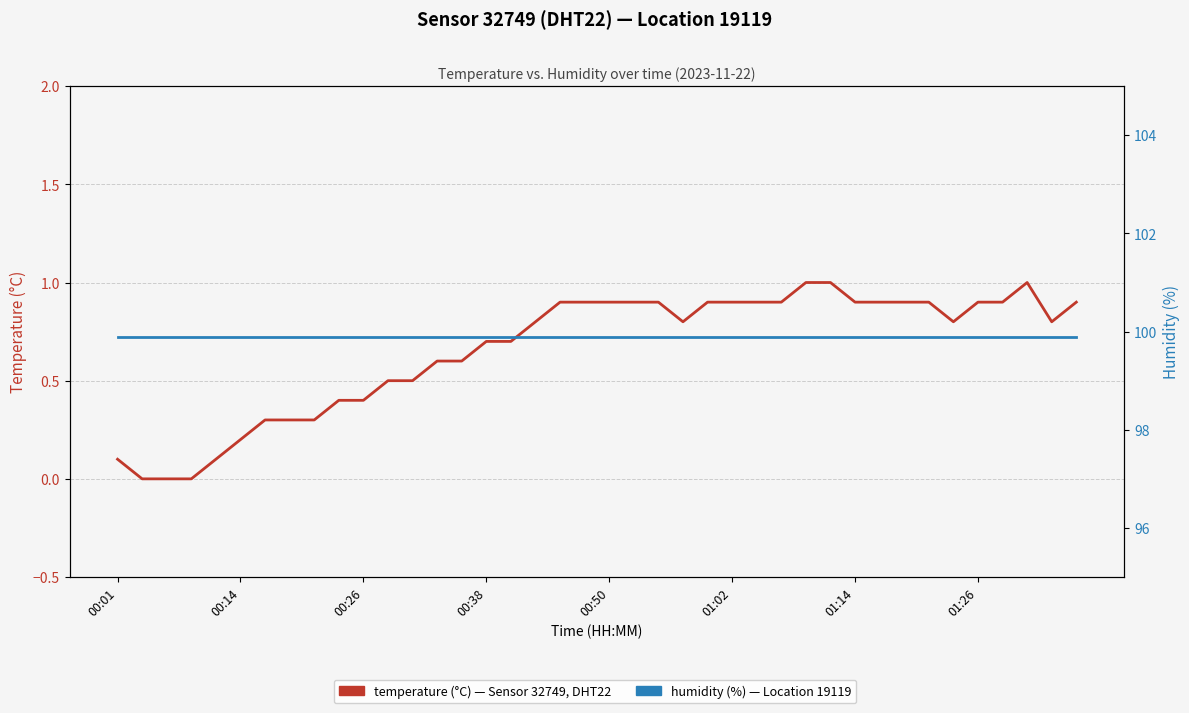

True or false: temperature has a value of 0.5 at 33.

False